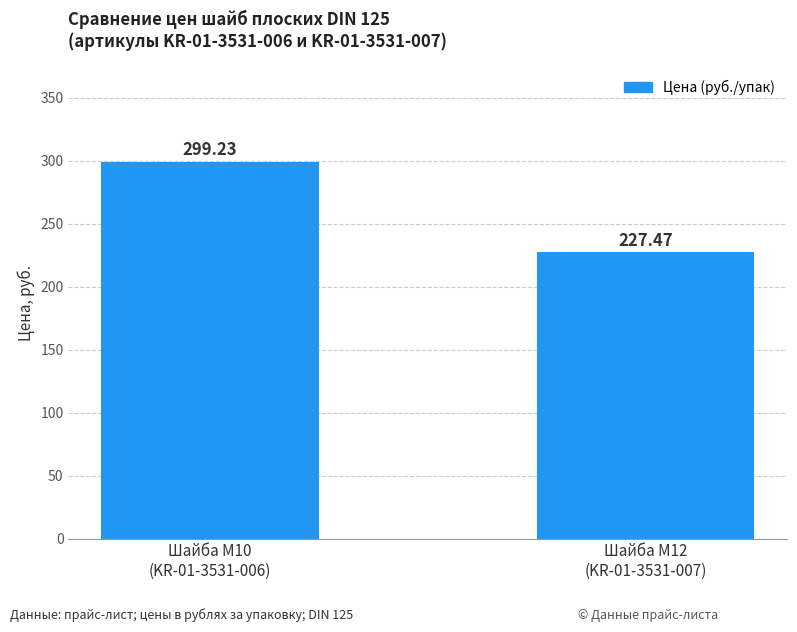

What is the change in value from Шайба M10
(KR-01-3531-006) to Шайба M12
(KR-01-3531-007)?

-71.8